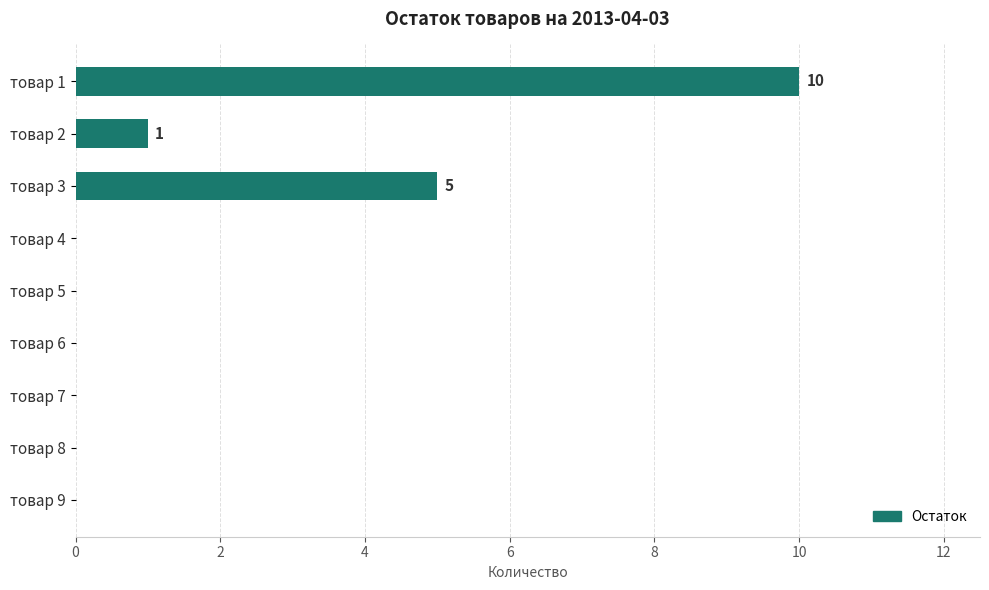

Count the number of categories in the chart.

9